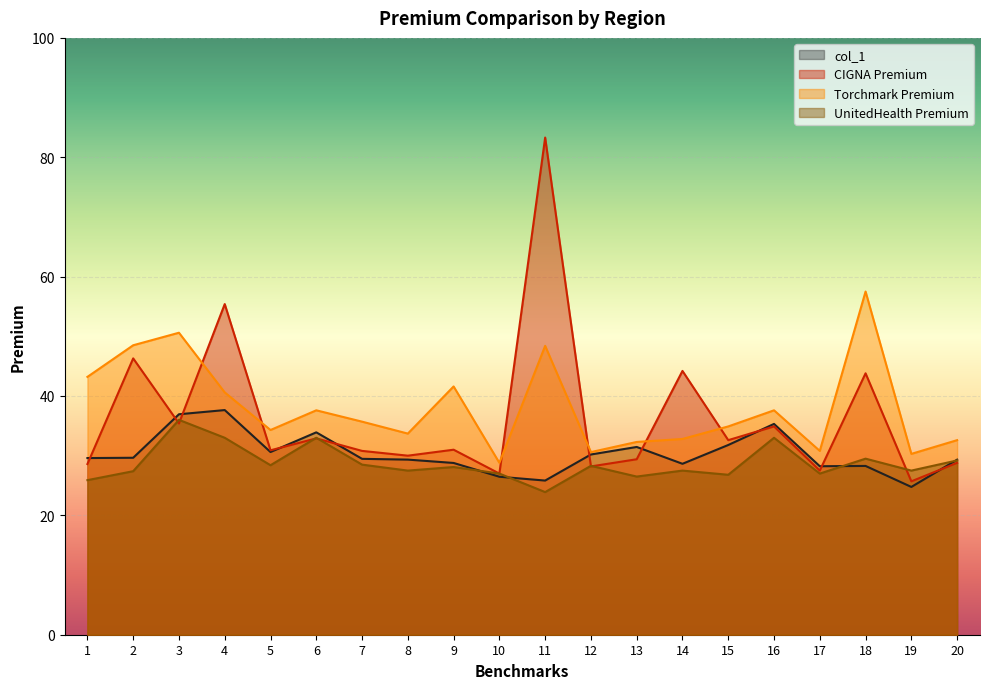

What are all the series names shown in the legend?

col_1, CIGNA Premium, Torchmark Premium, UnitedHealth Premium